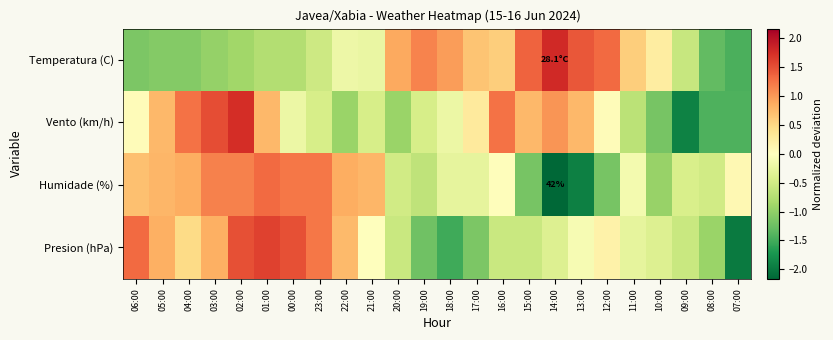

At which category is the sum across all series the highest?

02:00